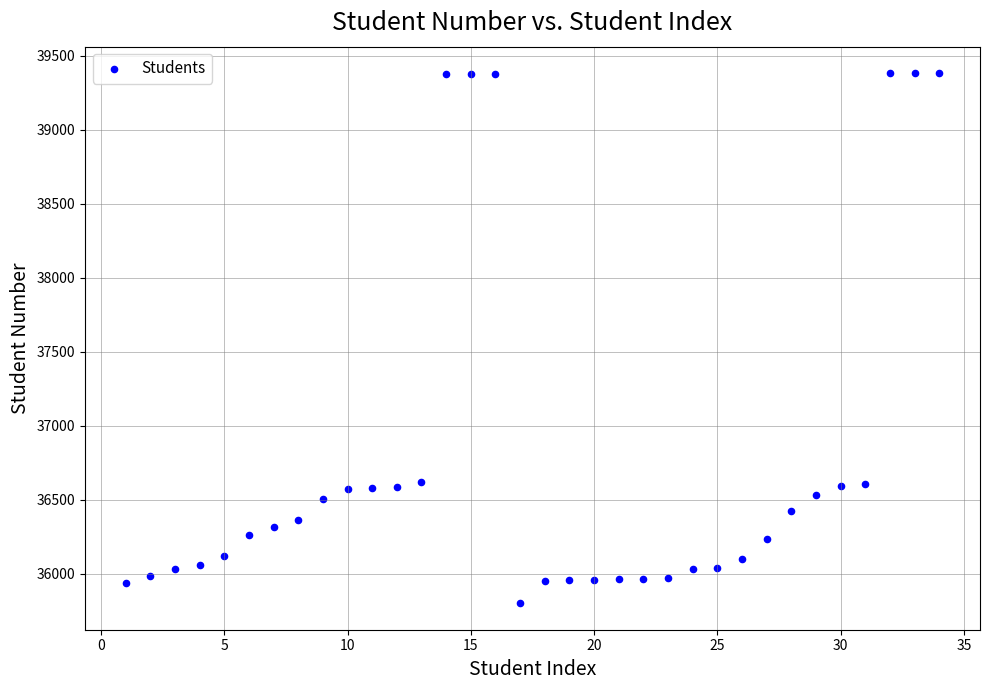

What is the range of Y values (max minus min)?

3582